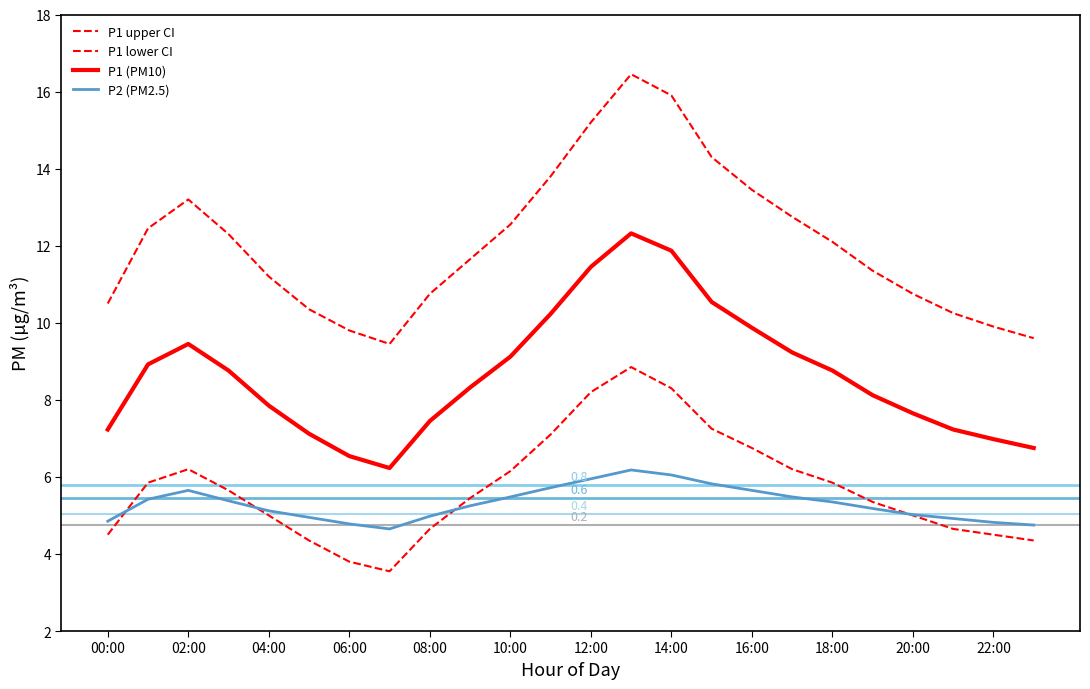

True or false: P1 upper CI and P2 (PM2.5) cross at least once.

False